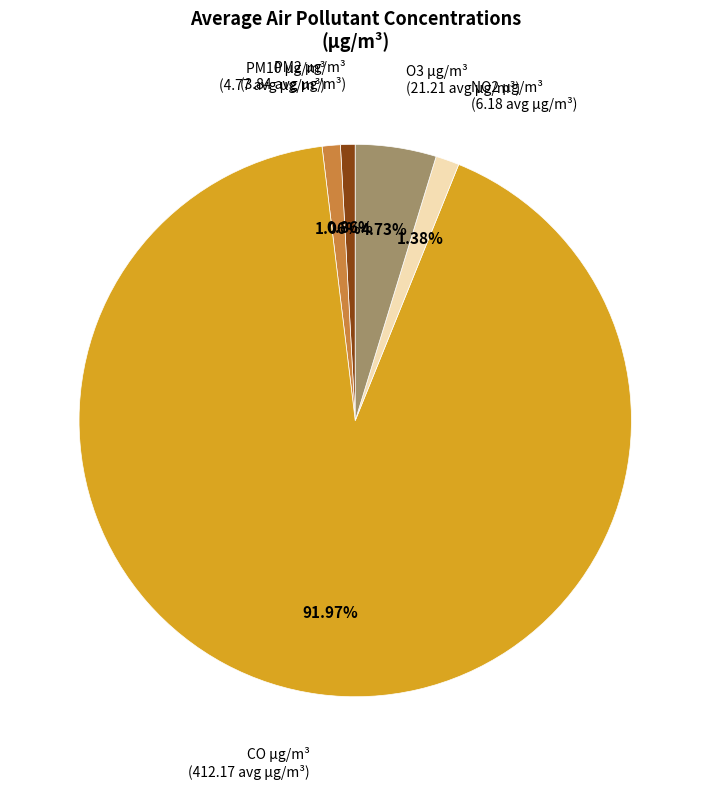

How many segments does this pie chart have?

5